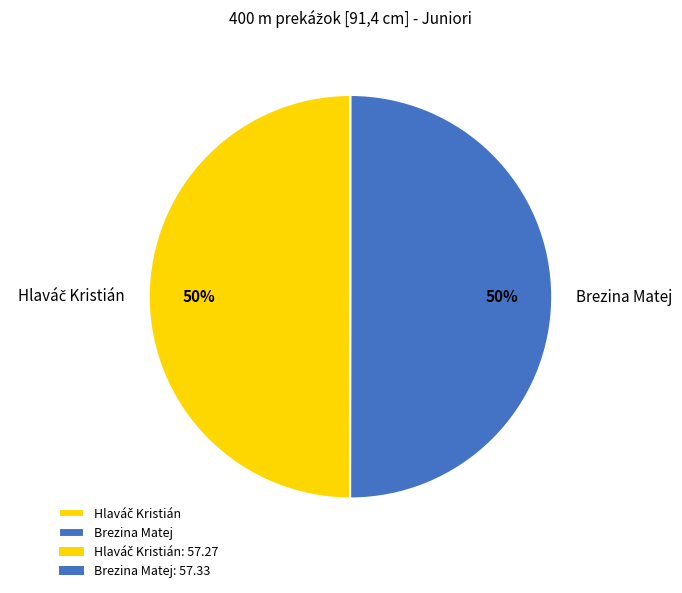

Is it true that Brezina Matej is 55% of the pie?

False